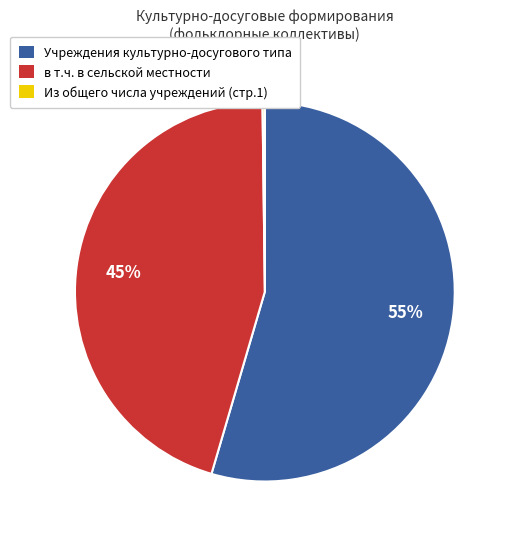

Is it true that в т.ч. в сельской местности is 45% of the pie?

True